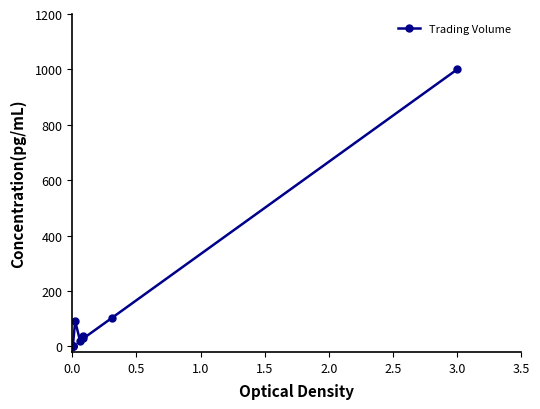

Count the number of data series in this chart.

1